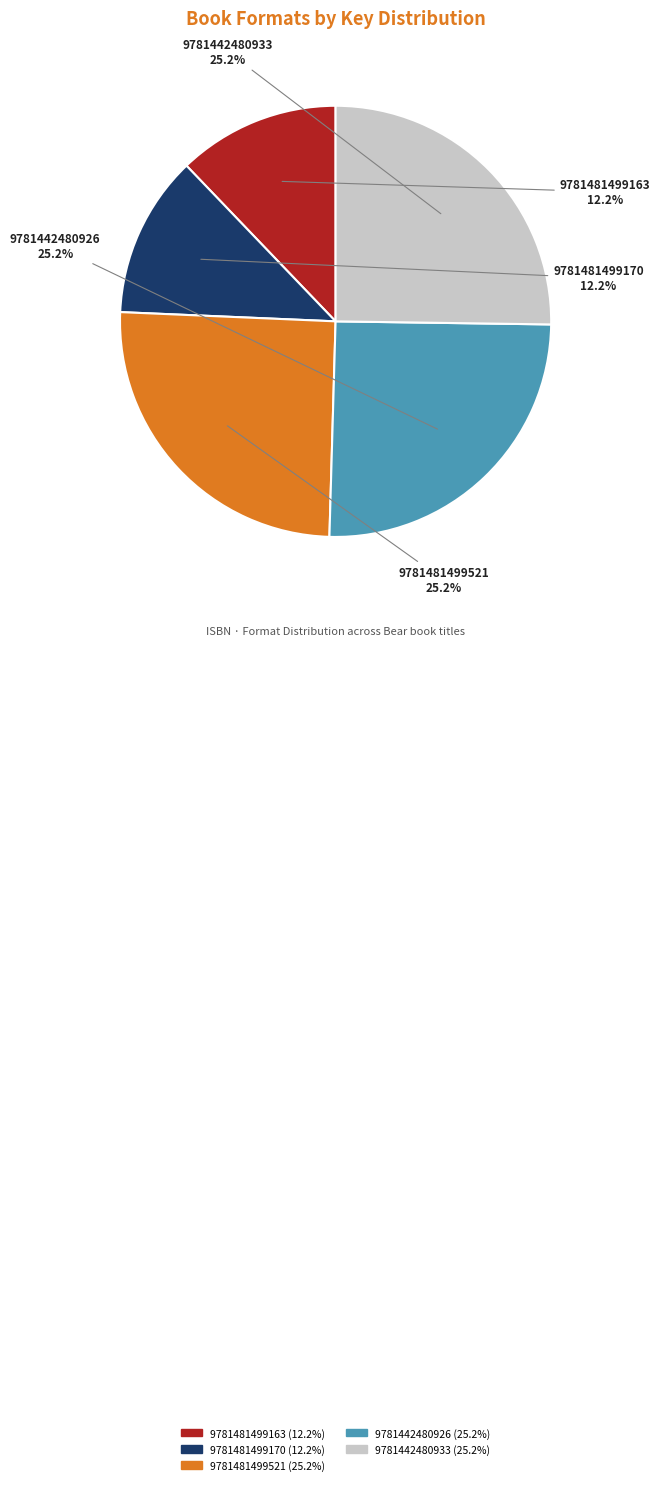

Is the sum of 9781481499170 and 9781442480926 greater than half?

No